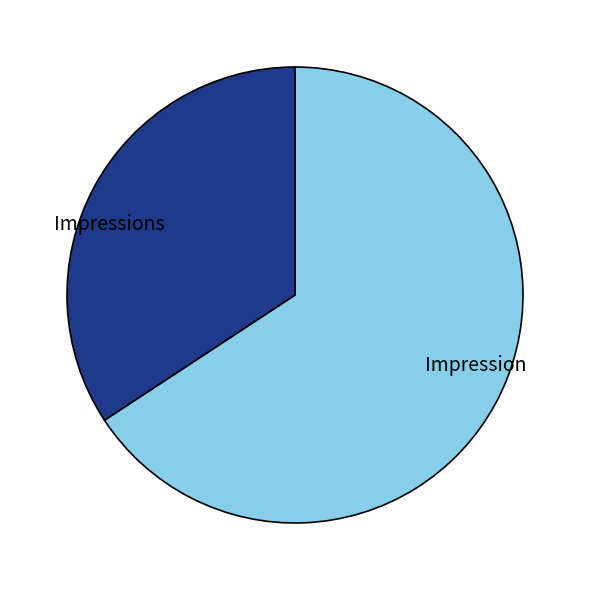

Is there a majority slice in this chart?

Yes